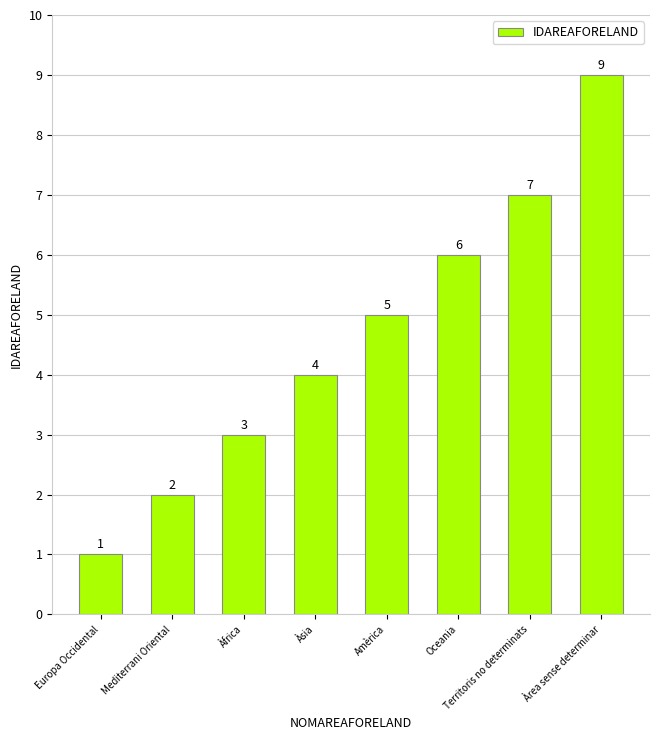

What is the maximum value shown in the chart?

9